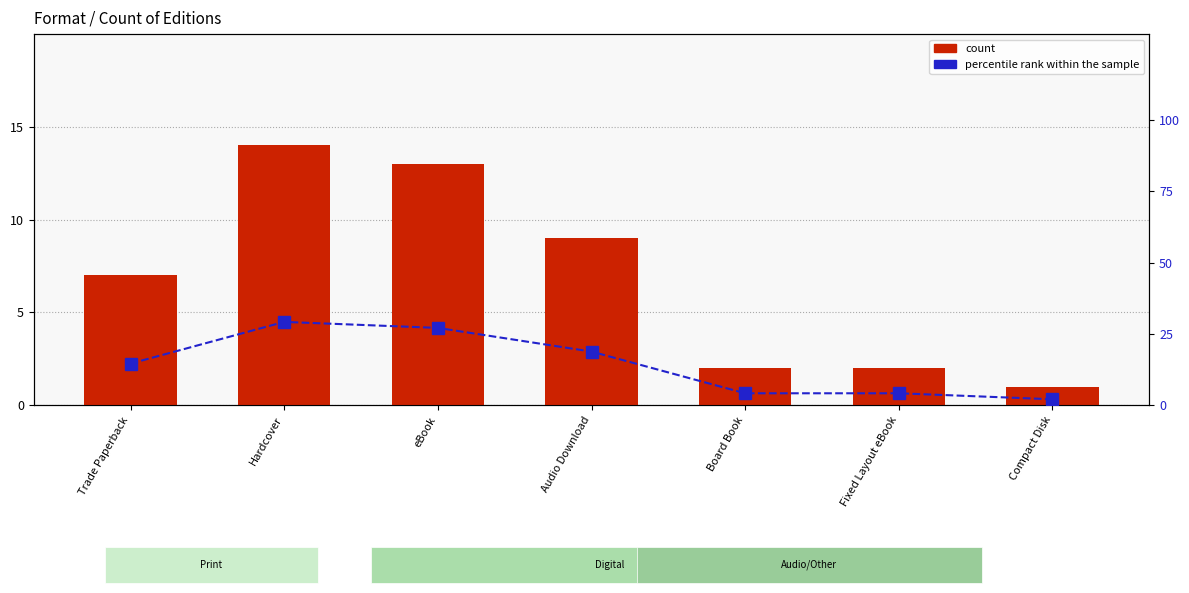

How many data points in count are less than 7?

3